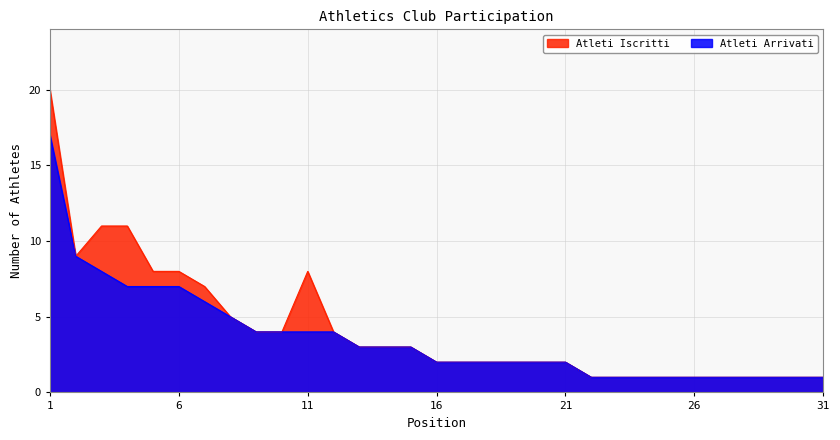

What is the difference between the Atleti Iscritti values at 23 and 14?

2